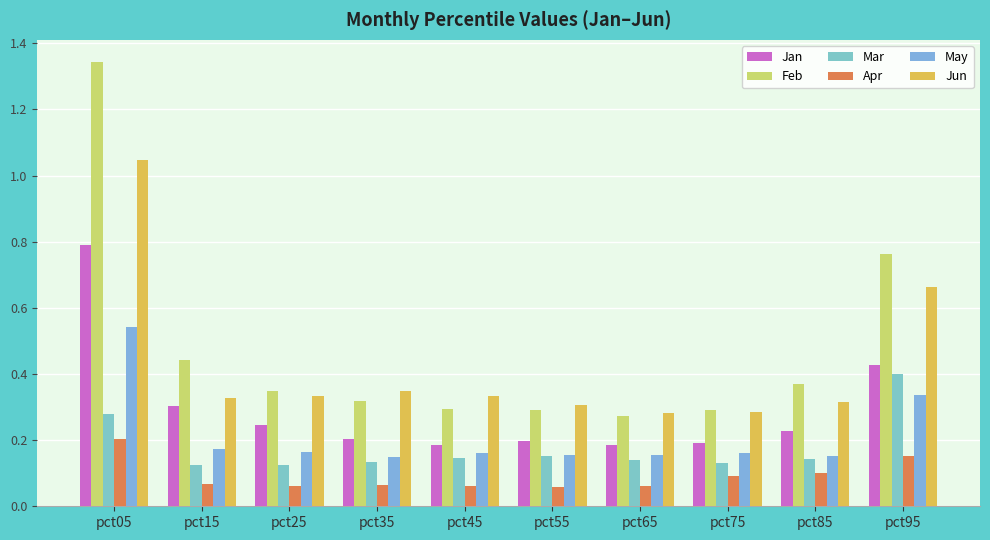

The May series shows 0.2 at pct25. True or false?

False